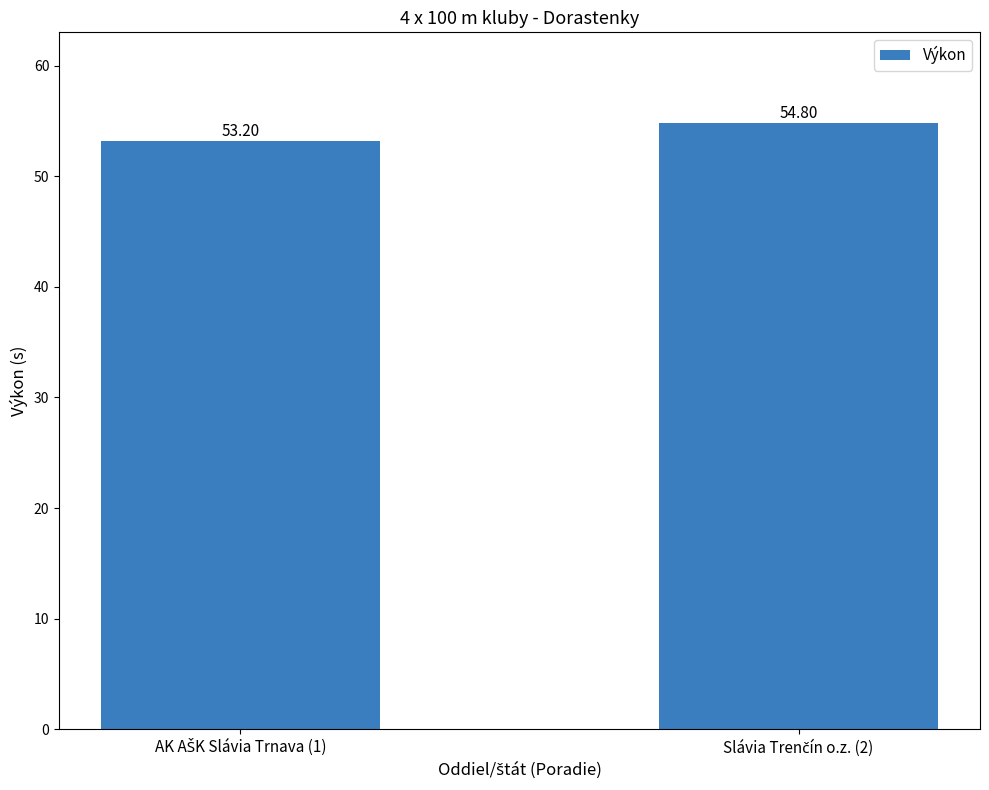

What is the difference between the maximum and minimum values?

1.6